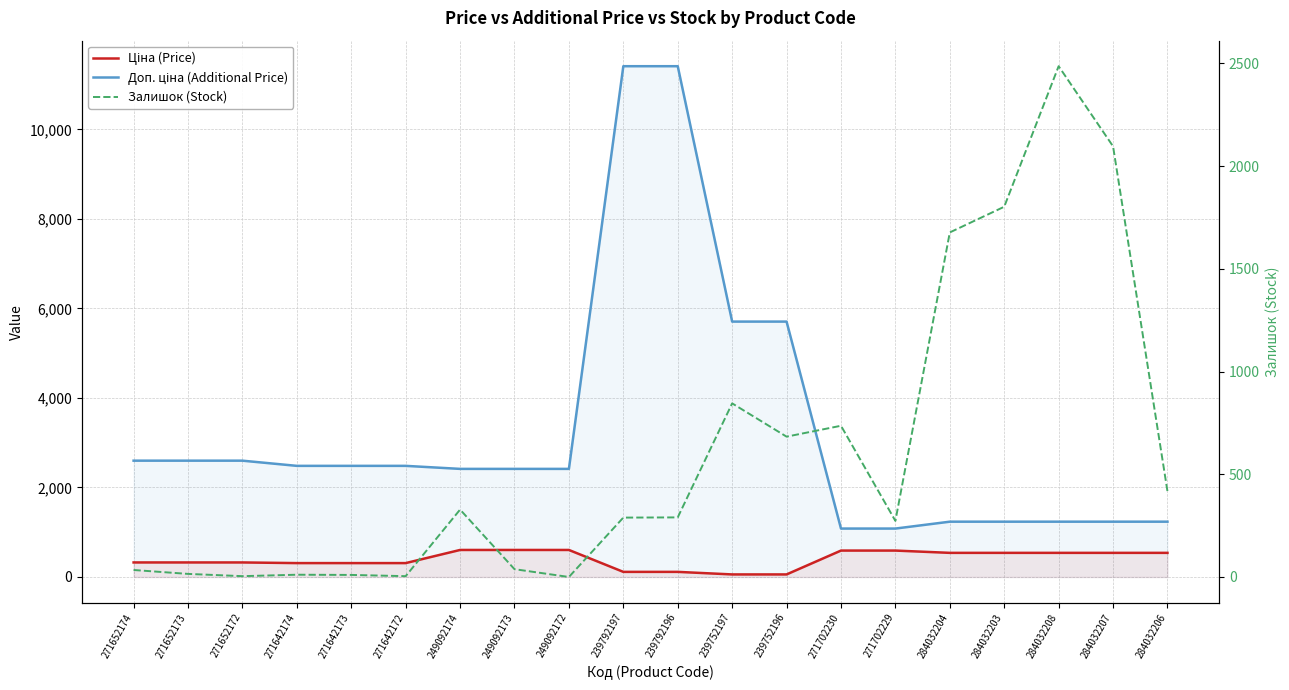

At which label is Залишок (Stock) closest to 1243?

239752197